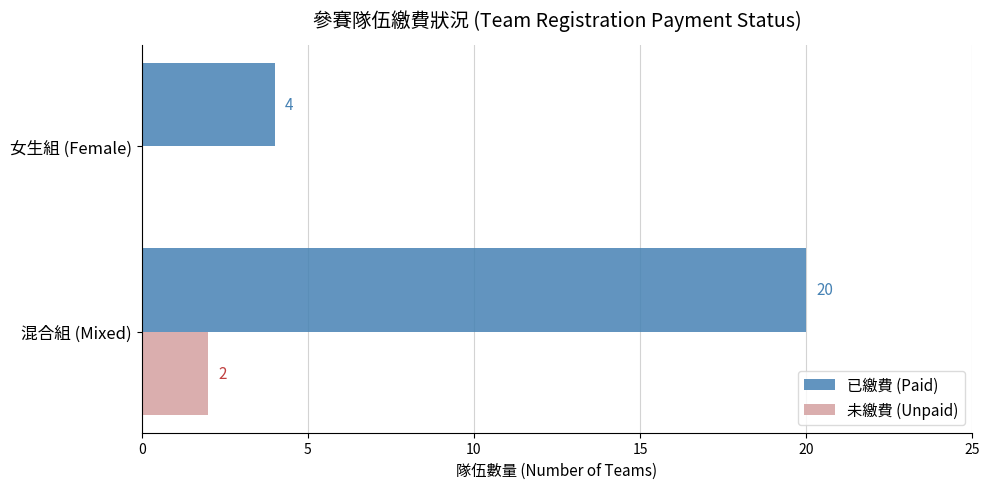

At which category is the sum across all series the highest?

混合組 (Mixed)